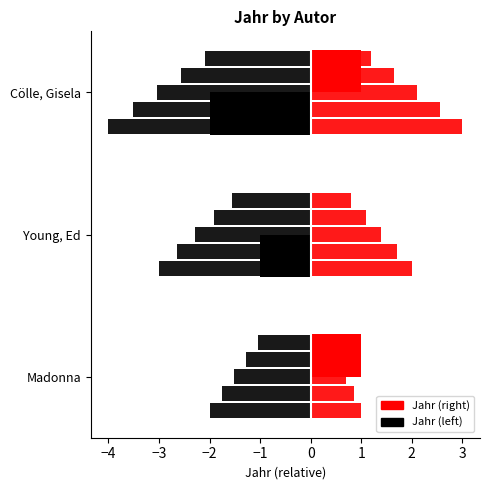

At which category does the chart reach its minimum across all series?

Madonna